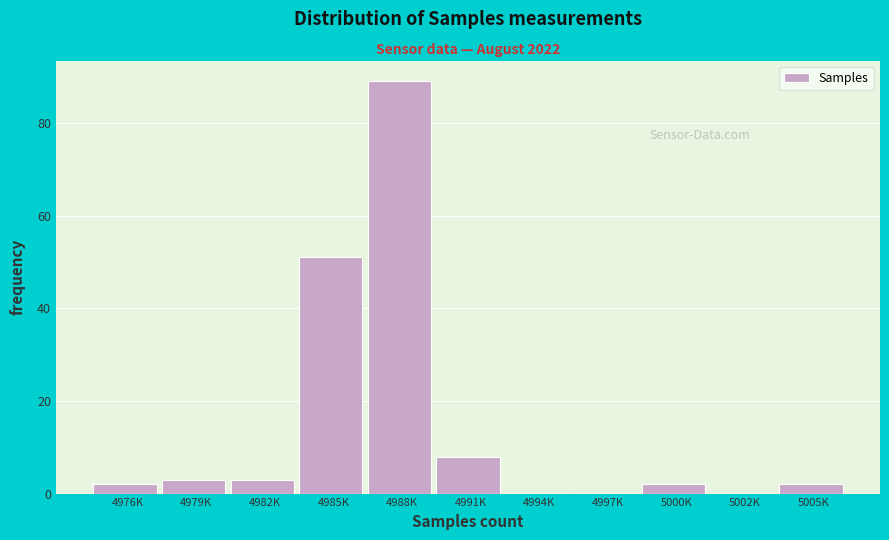

Reading left to right, what are all the values shown in this chart?

4976K=2	4979K=3	4982K=3	4985K=51	4988K=89	4991K=8	4994K=0	4997K=0	5000K=2	5002K=0	5005K=2